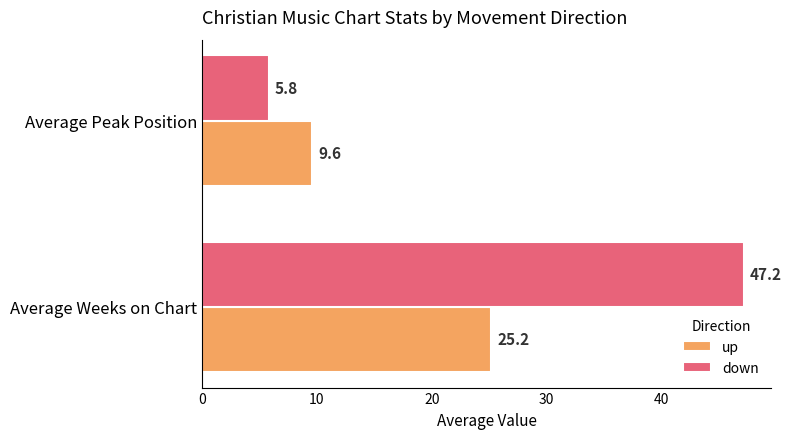

How many values in the down series are below 47?

1